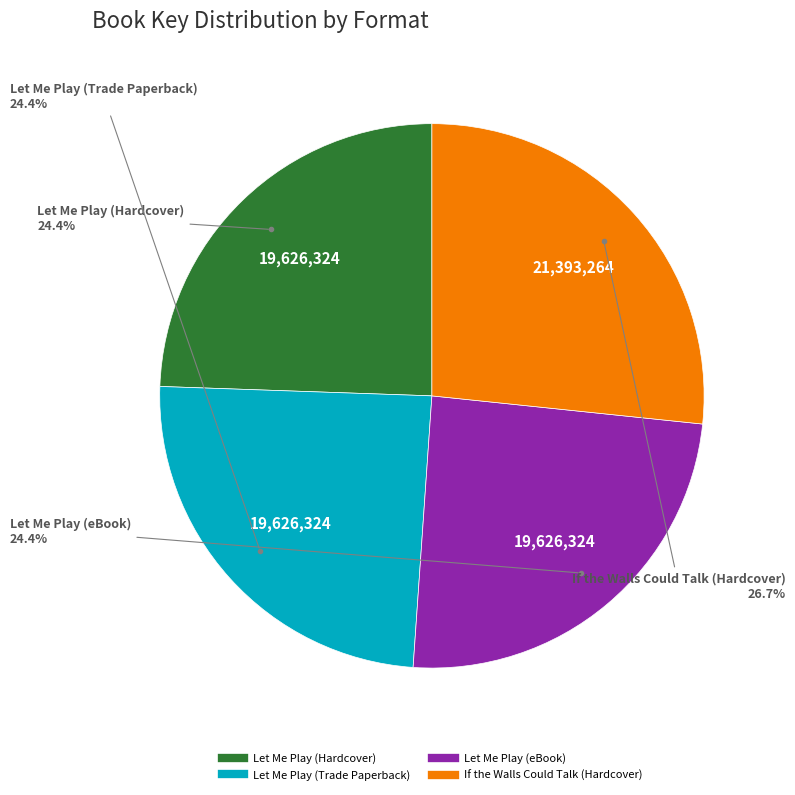

To the nearest percent, what is the combined percentage of Let Me Play (eBook) and Let Me Play (Trade Paperback)?

49%